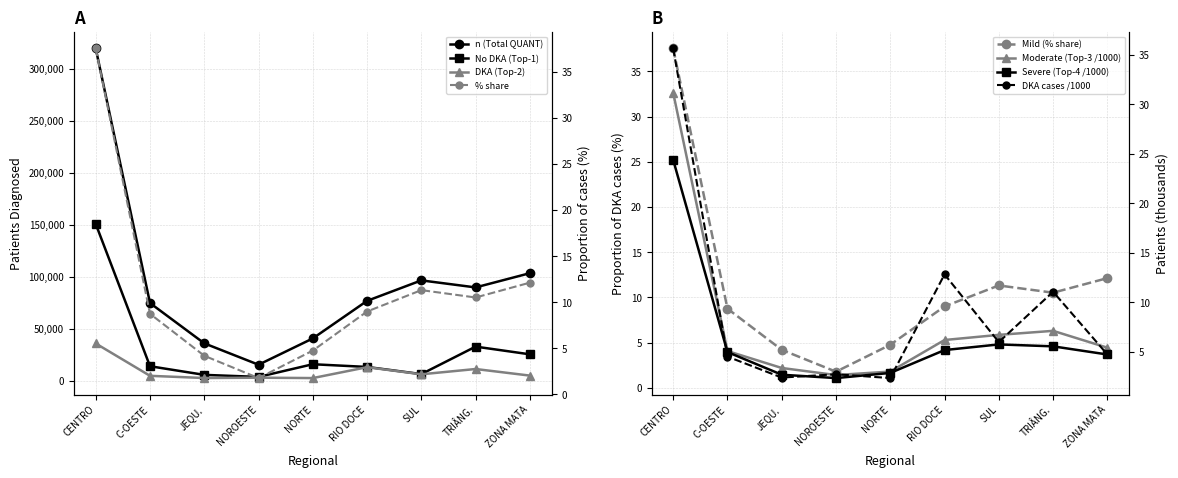

Between CENTRO and ZONA MATA, which series saw the biggest shift?

n (QUANT)